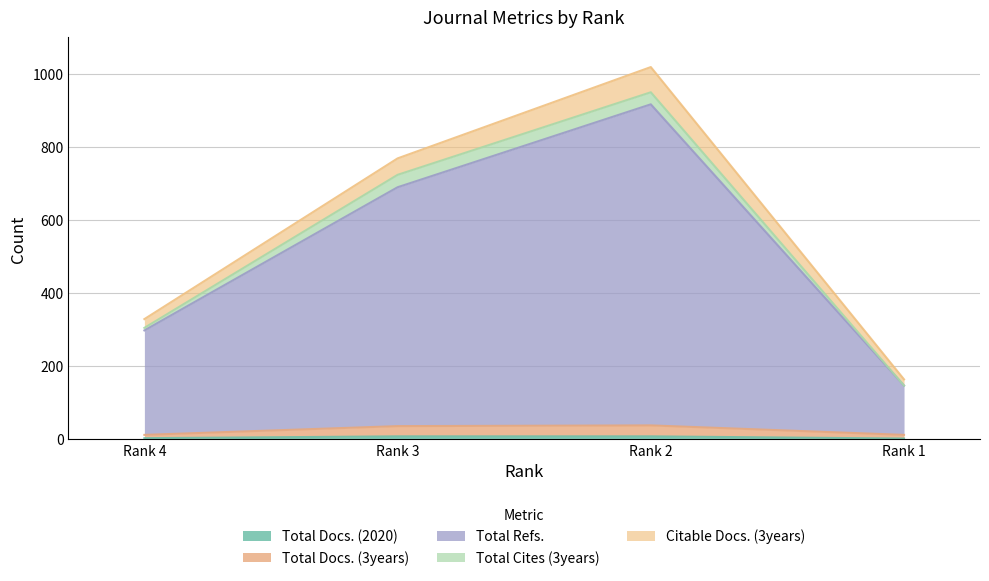

Rank the categories by Total Docs. (2020) value from highest to lowest.

Rank 3, Rank 2, Rank 4, Rank 1